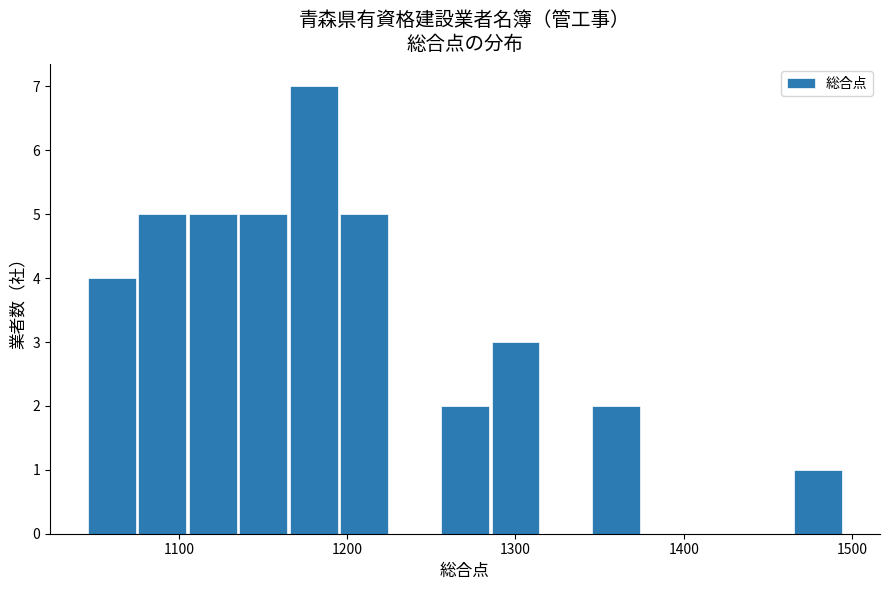

Around what value on the x-axis is the tallest bar? Give the approximate position of its centre, as read against the axis.

1180